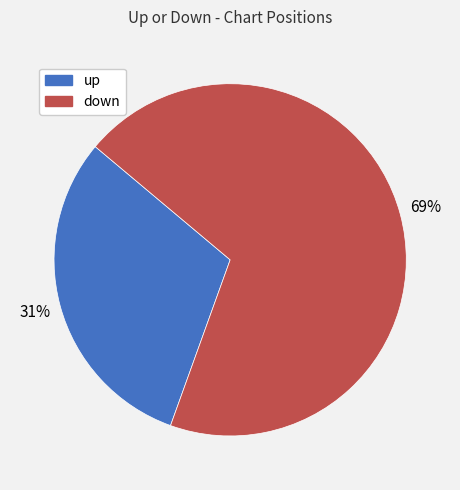

To the nearest percent, what percentage of the pie is up?

31%